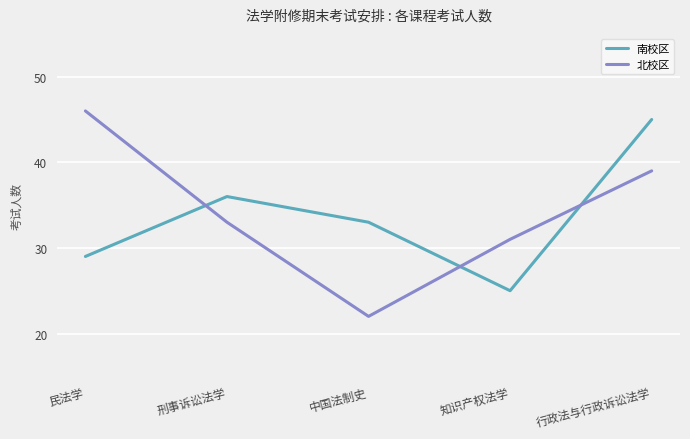

What is the sum of the 北校区 values at 刑事诉讼法学 and 民法学?

79